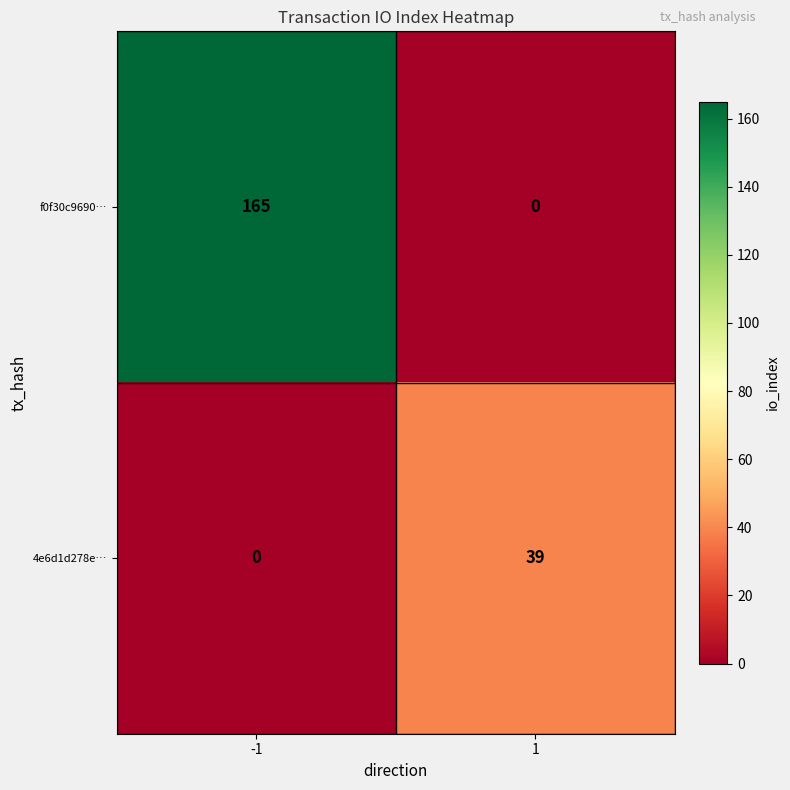

What is the total value across all series at 1?

39